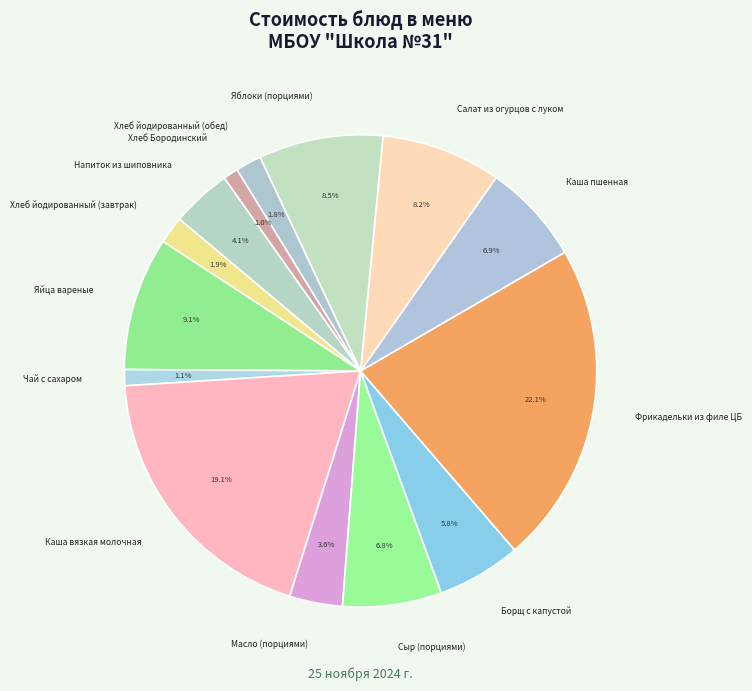

Does Каша вязкая молочная account for over 50% of the chart?

No